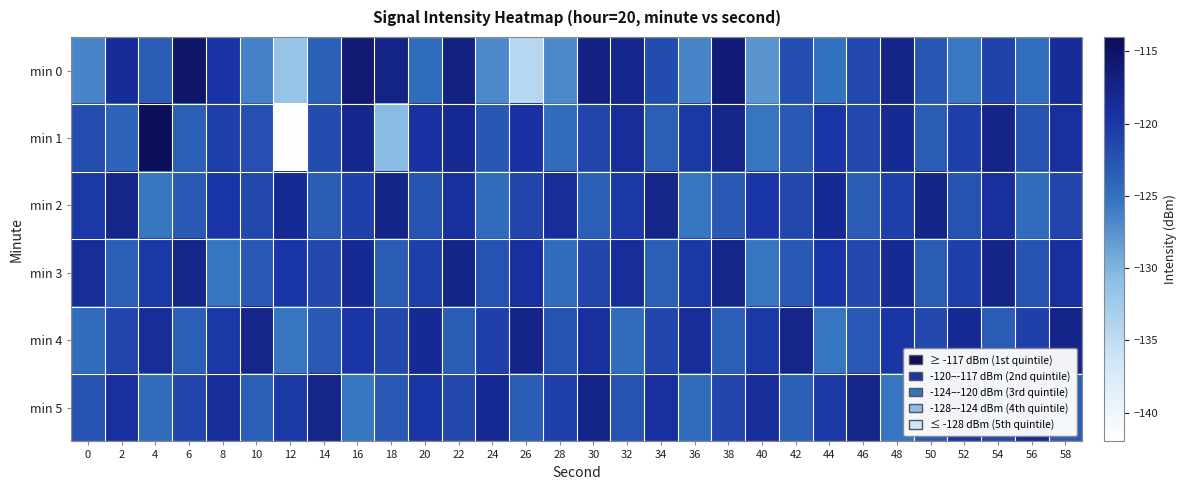

At which category does the chart reach its minimum across all series?

12